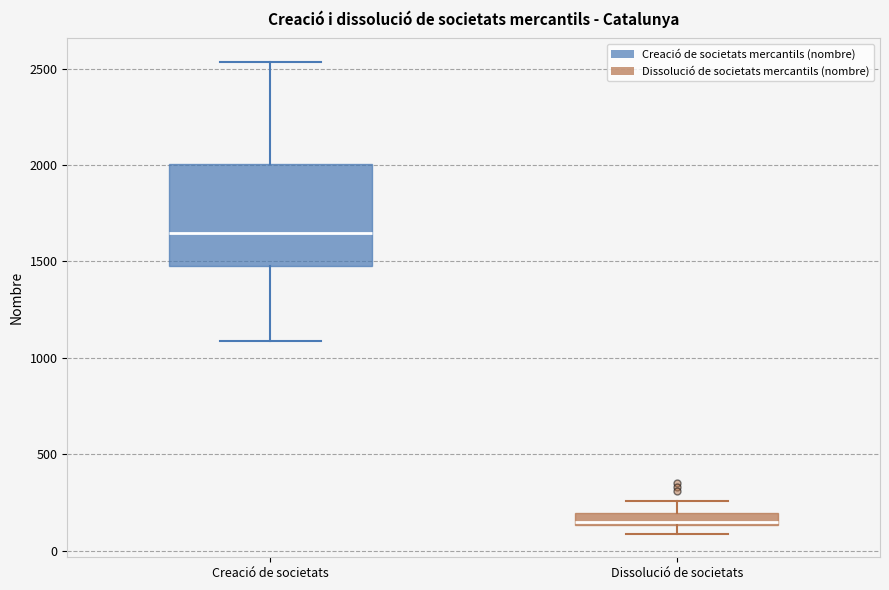

Which box has the highest median line?

Creació de societats